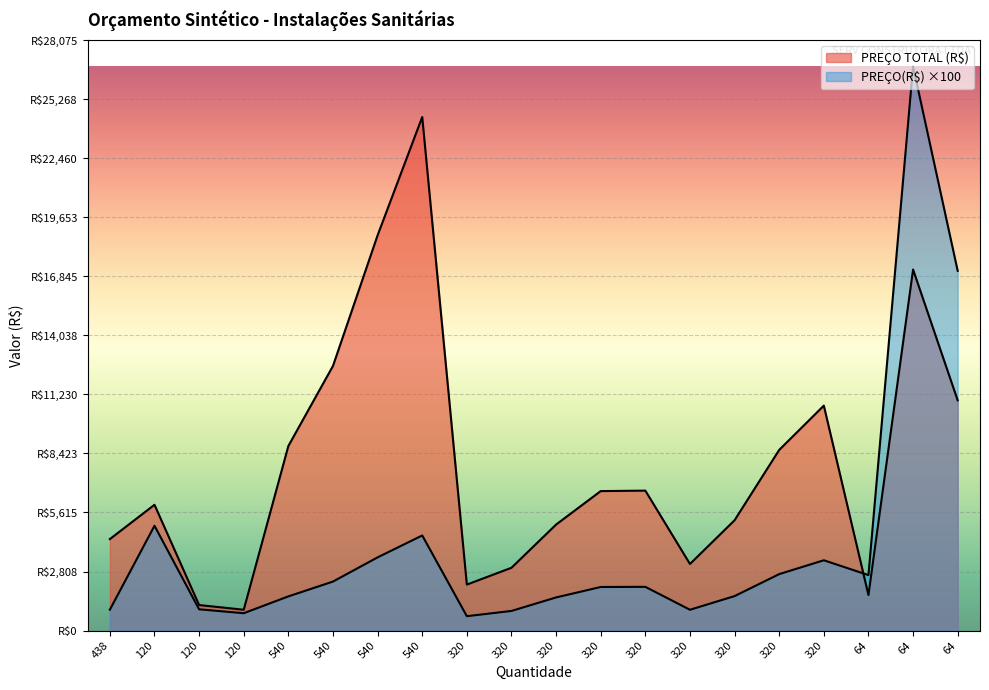

At how many categories does at least one series exceed 25504?

1